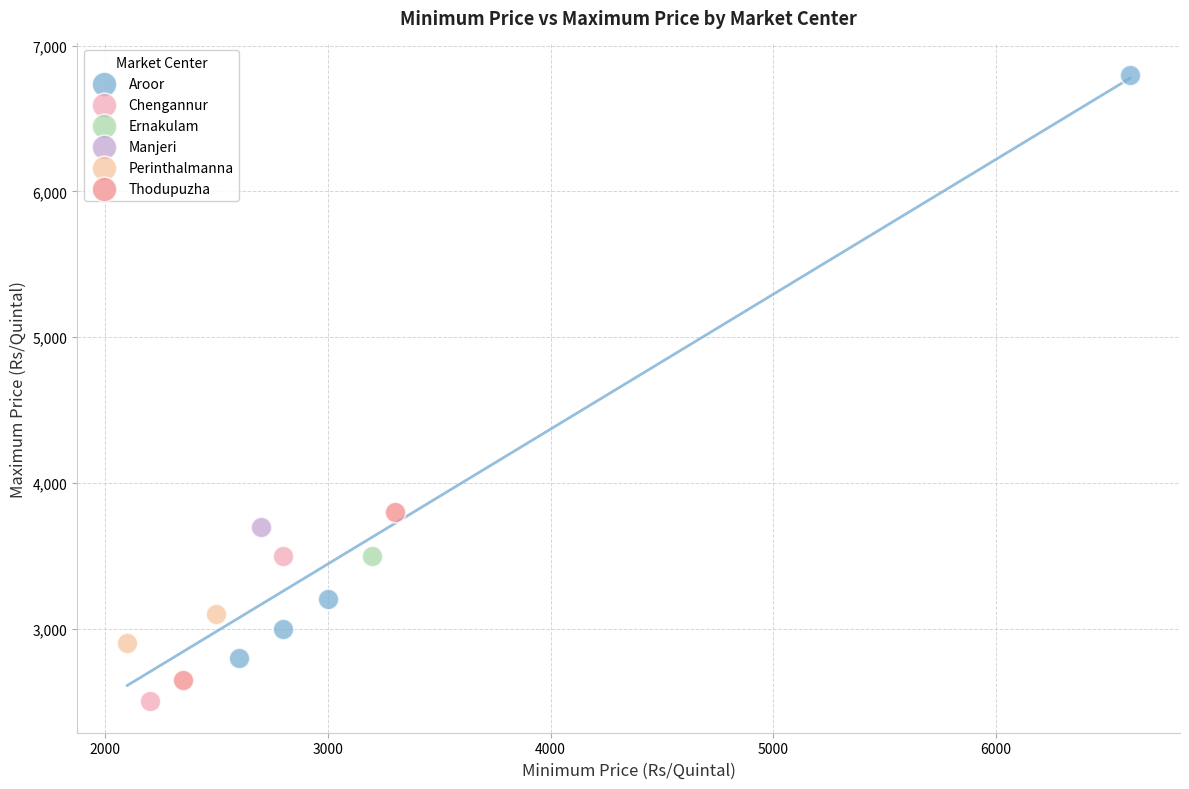

What are all the series names shown in the legend?

Aroor, Chengannur, Ernakulam, Manjeri, Perinthalmanna, Thodupuzha